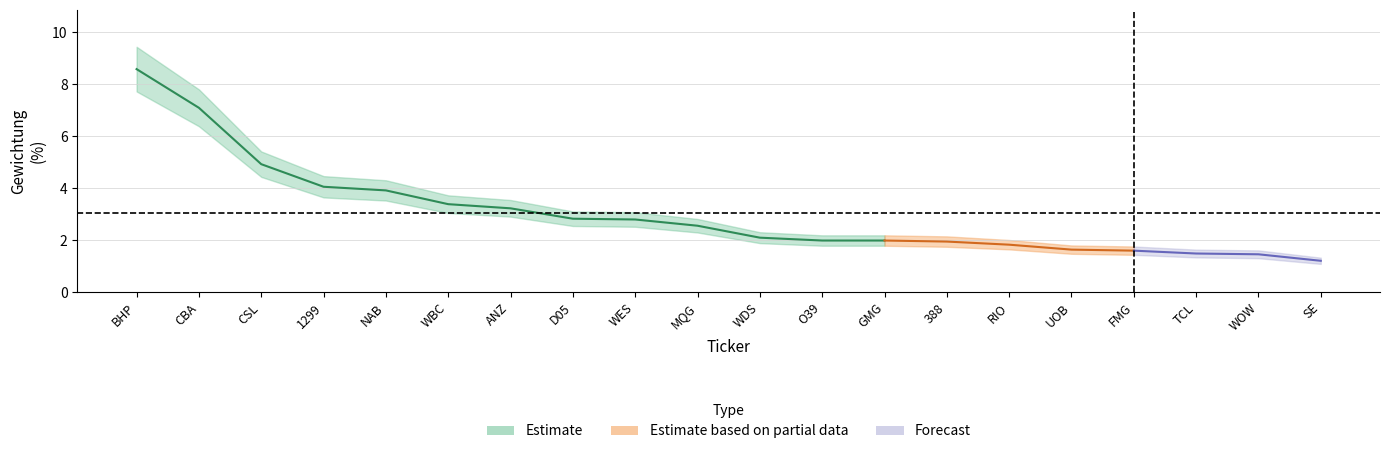

True or false: Gewichtung (%) and upper intersect in this chart.

False